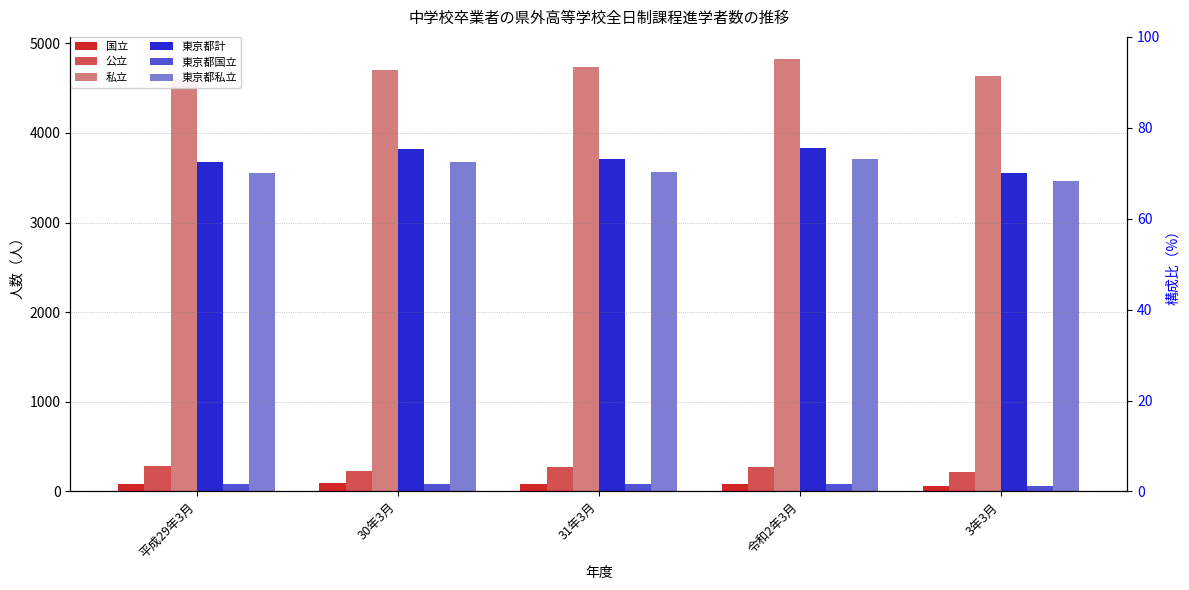

What is the sum of the 東京都計 values at 31年3月 and 30年3月?

7528